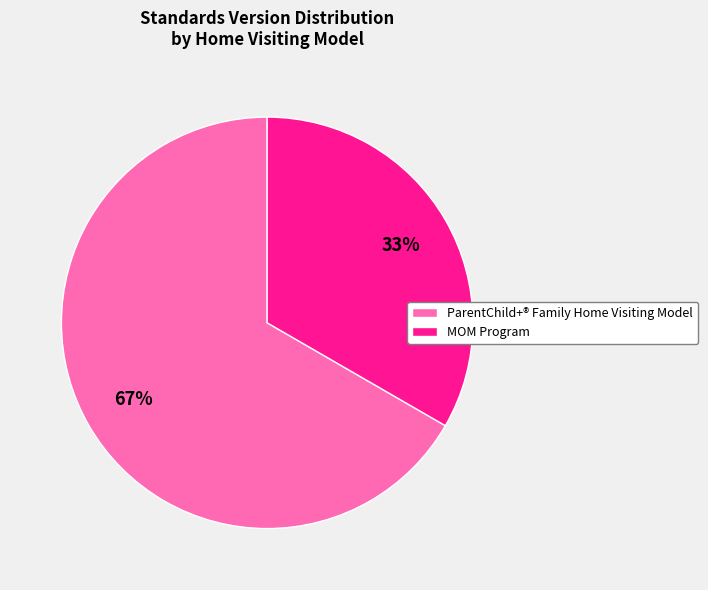

Is there any slice that represents more than half of the pie?

Yes